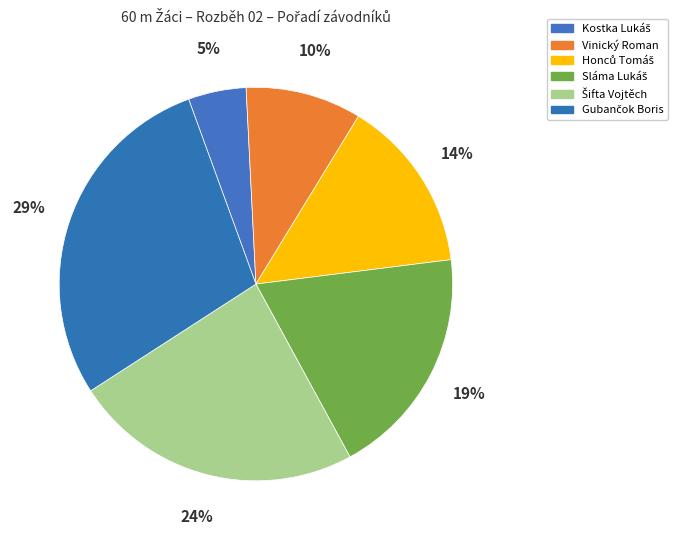

Is it true that Honců Tomáš is 26% of the pie?

False